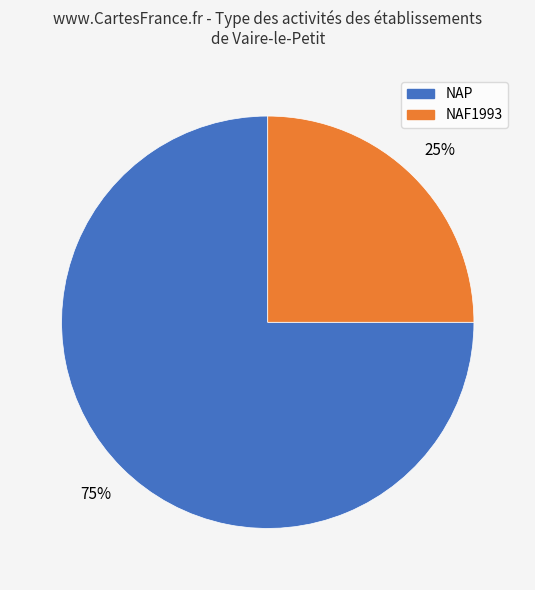

Does any single category account for the majority?

Yes